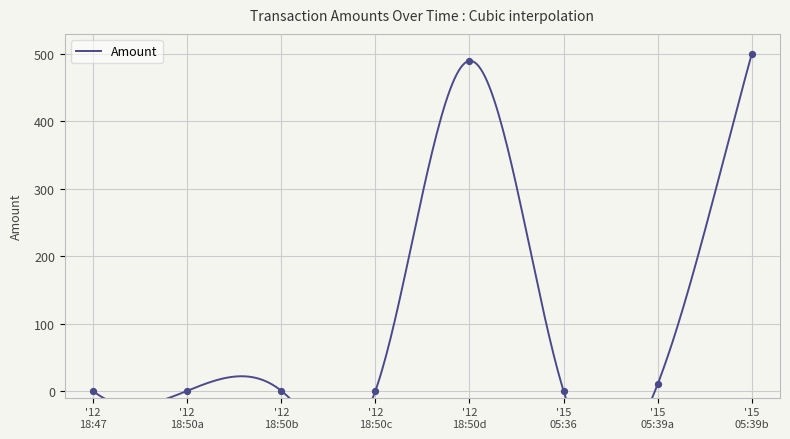

Which has a higher value, '12 18:47 or '12 18:50b?

'12 18:50b